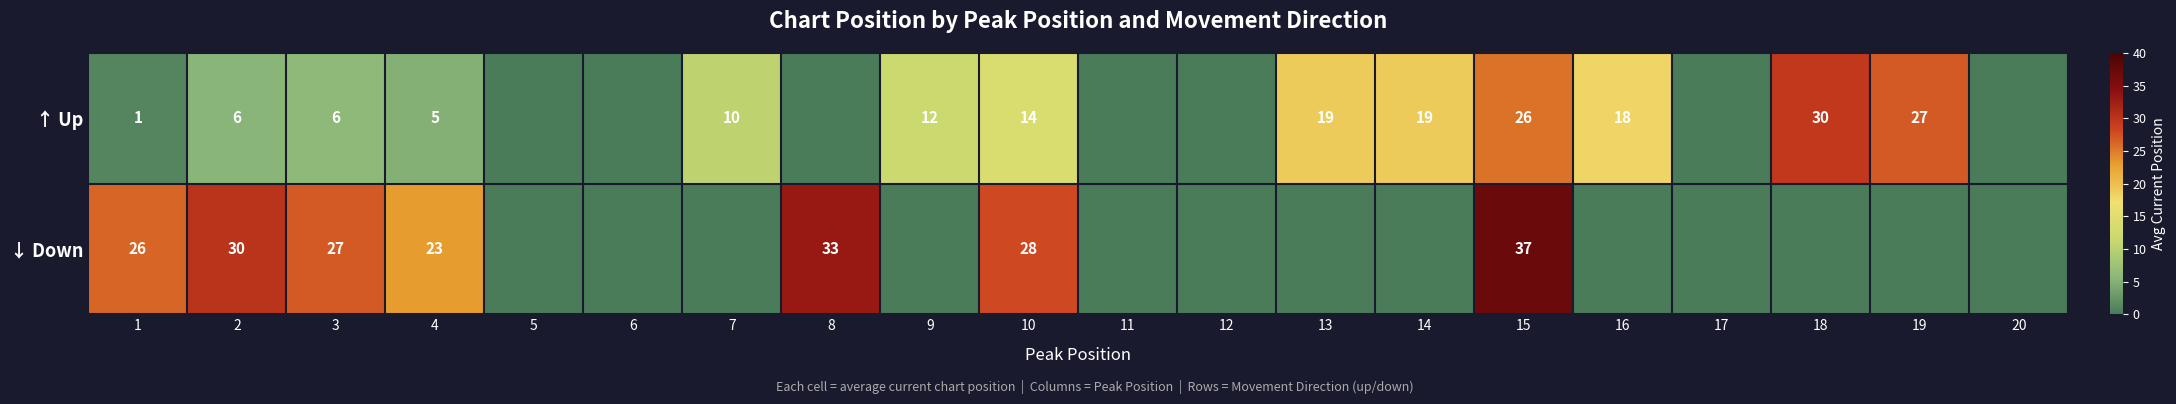

At which category is the sum across all series the highest?

15